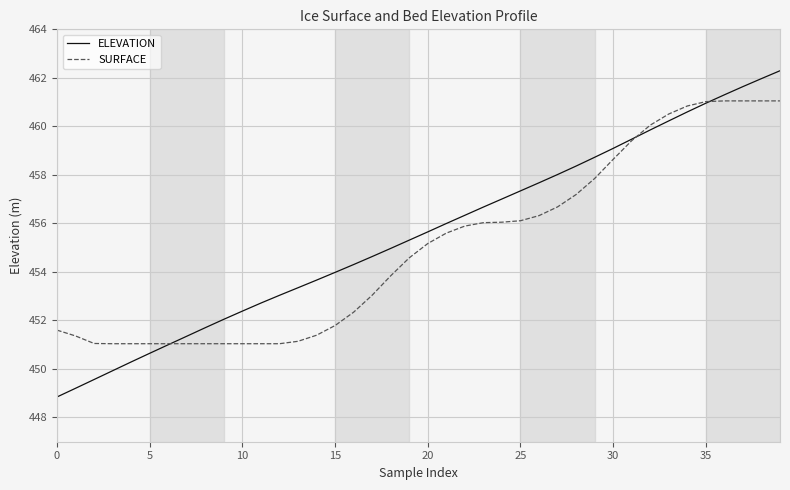

Which series has the widest spread of values?

ELEVATION